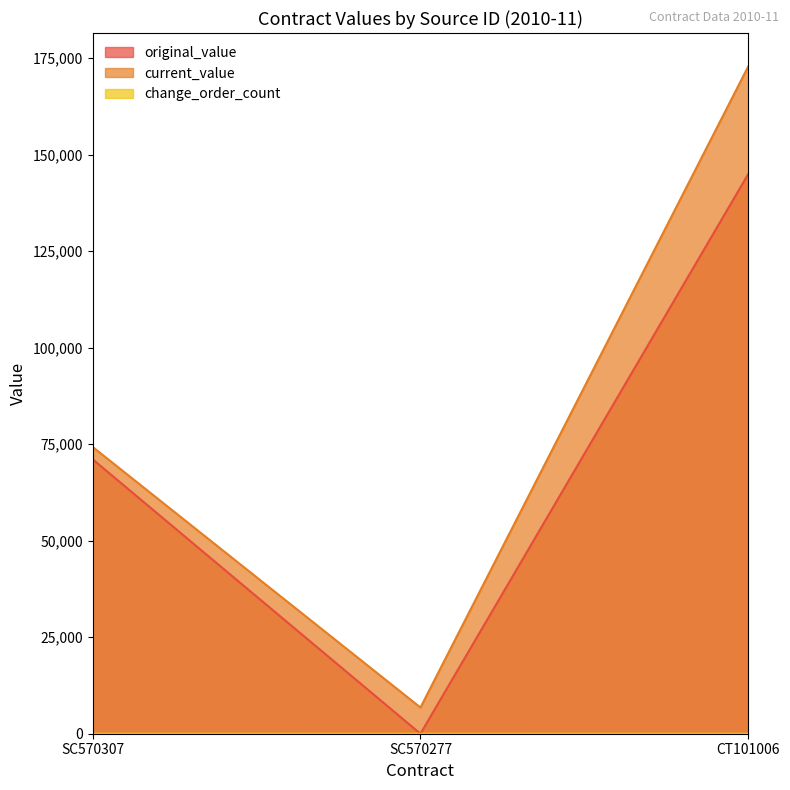

What is the label of the 3rd point from the left?

CT101006